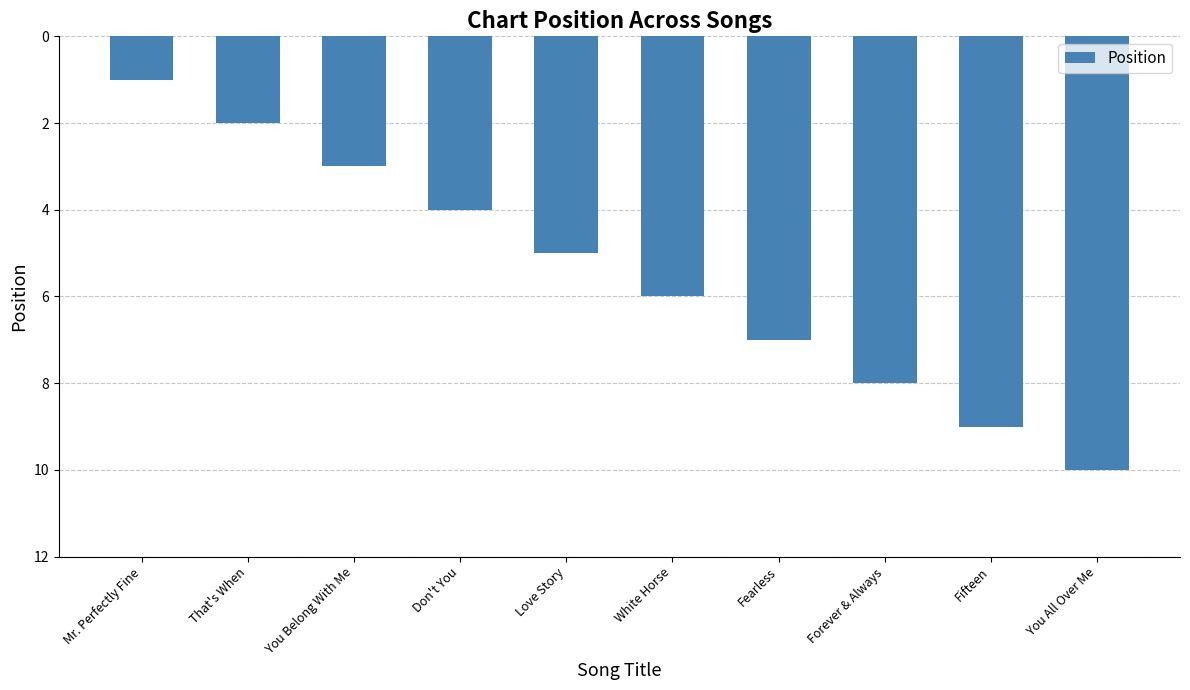

Reading left to right, what are all the values shown in this chart?

Mr. Perfectly Fine=1	That's When=2	You Belong With Me=3	Don't You=4	Love Story=5	White Horse=6	Fearless=7	Forever & Always=8	Fifteen=9	You All Over Me=10